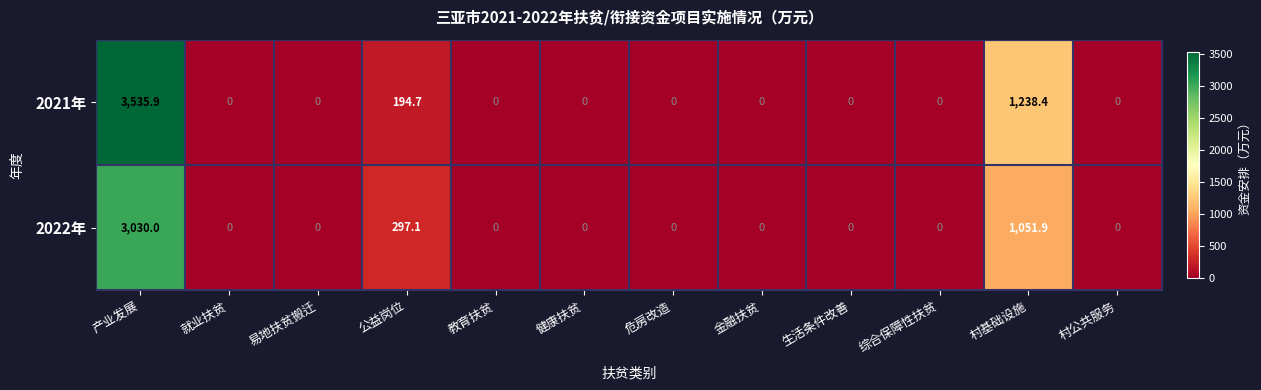

Reading left to right, what are all the values shown in this chart?

2021年: 3535.9	0.0	0.0	194.7	0.0	0.0	0.0	0.0	0.0	0.0	1238.4	0.0
2022年: 3030.0	0.0	0.0	297.1	0.0	0.0	0.0	0.0	0.0	0.0	1051.9	0.0